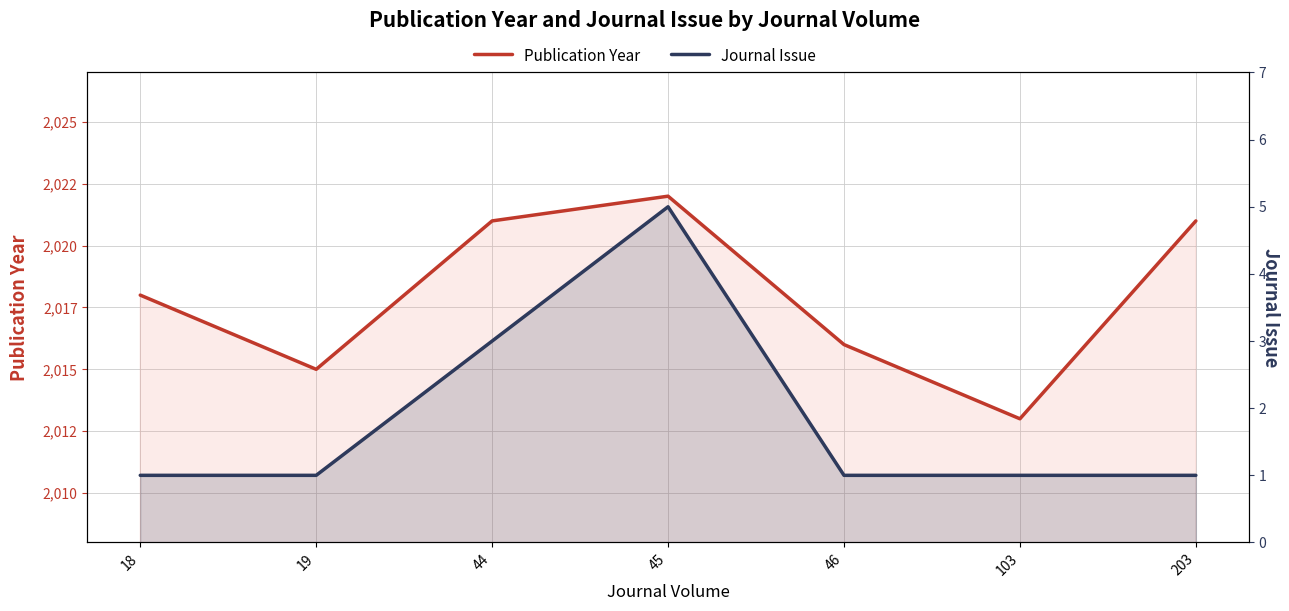

How many values in the Publication Year series exceed 2018?

3